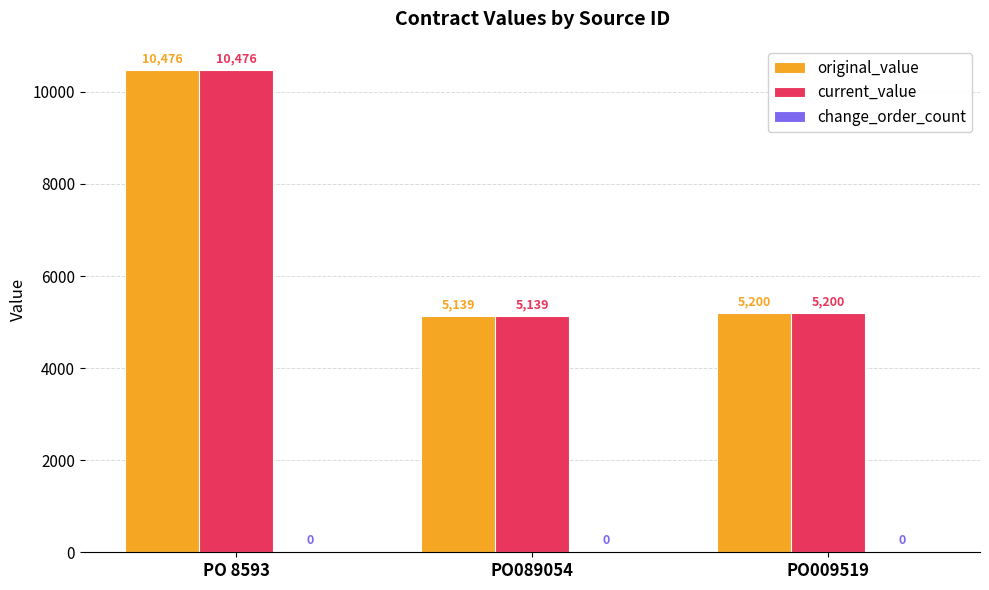

At which category is the sum across all series the highest?

PO 8593